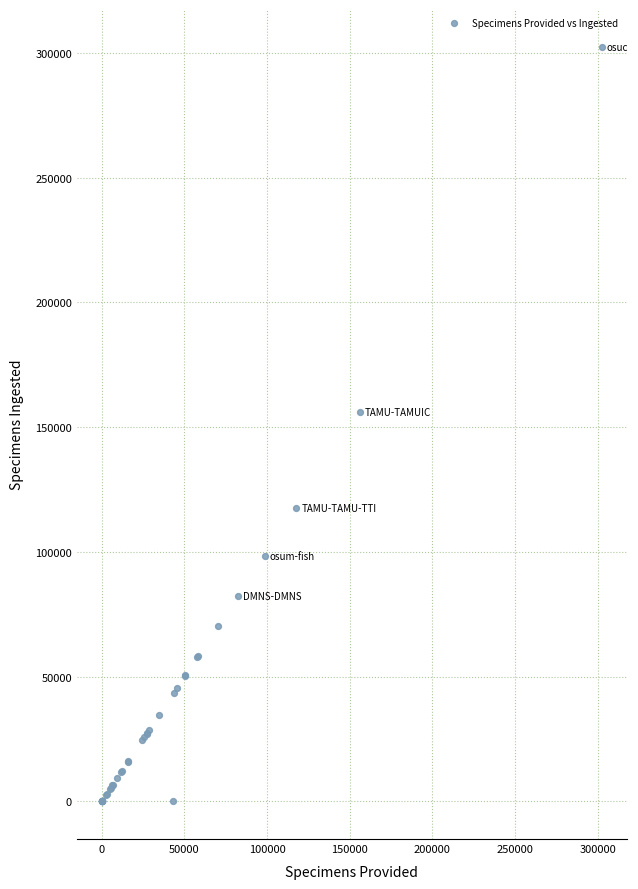

What Y value in the scatter plot is closest to 151248?

156264